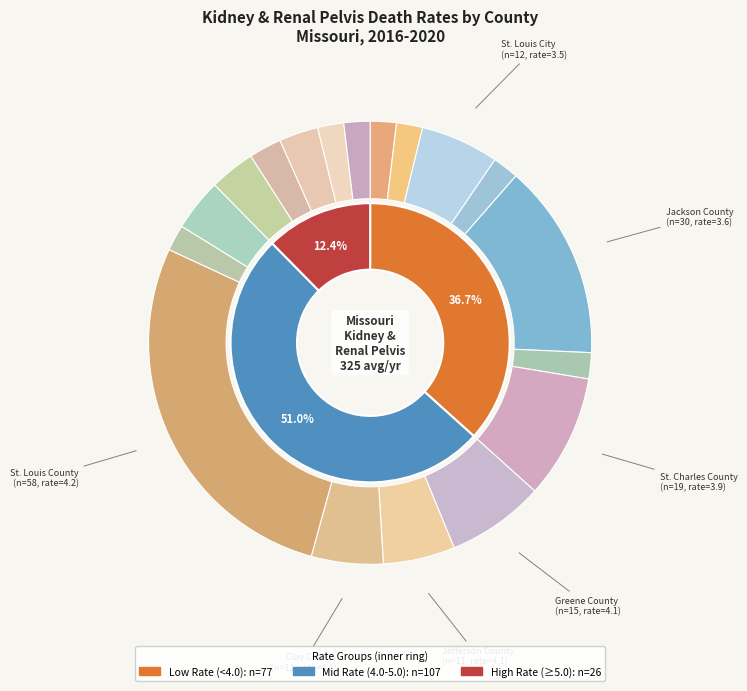

To the nearest percent, what is the average slice percentage?

6%